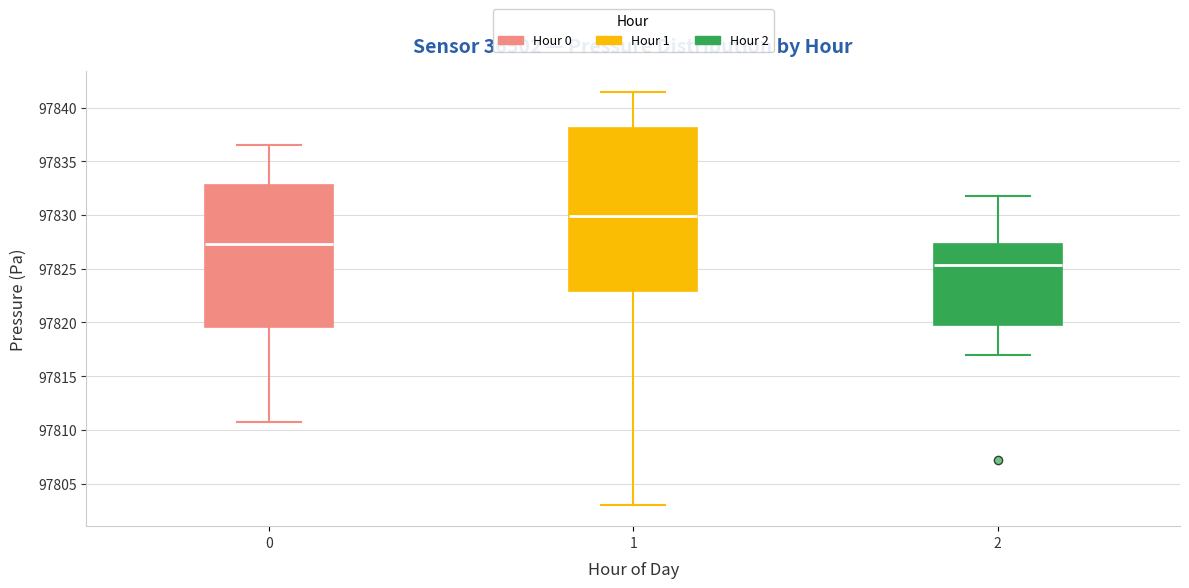

Reading left to right, transcribe this box plot: for each box, give where its median line is, the range the box spans, and where its two whiskers end, as read against the y-axis. The values are not printed on the chart, so give them approximately, as read against the axis.

0: median 97827.5, box 97819.5 to 97833.0, whiskers 97811.0 to 97836.5
1: median 97830.0, box 97823.0 to 97838.0, whiskers 97803.0 to 97841.5
2: median 97825.5, box 97820.0 to 97827.5, whiskers 97817.0 to 97832.0